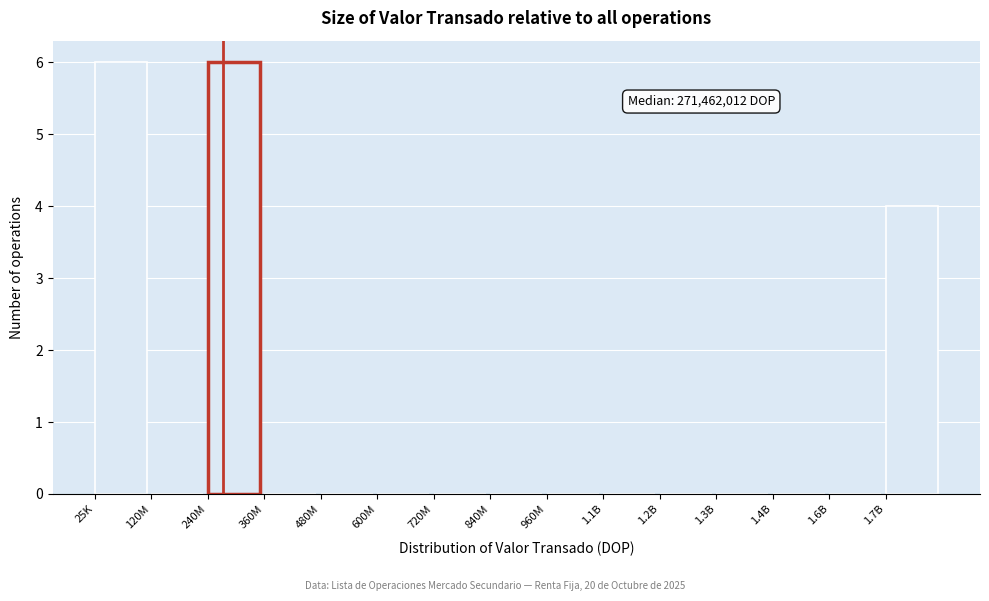

Reading left to right, extract all data points from this chart.

25K=6	120M=0	240M=6	360M=0	480M=0	600M=0	720M=0	840M=0	960M=0	1.1B=0	1.2B=0	1.3B=0	1.4B=0	1.6B=0	1.7B=4